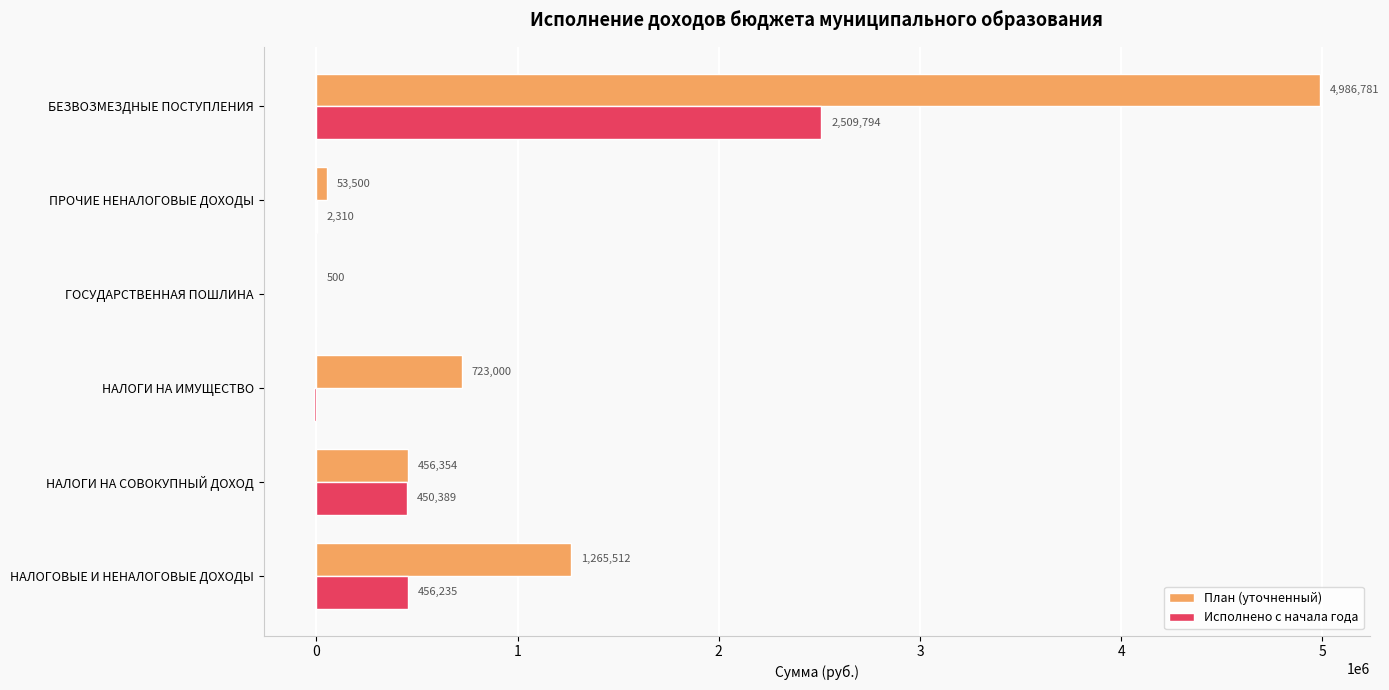

At which category is the sum across all series the highest?

БЕЗВОЗМЕЗДНЫЕ ПОСТУПЛЕНИЯ